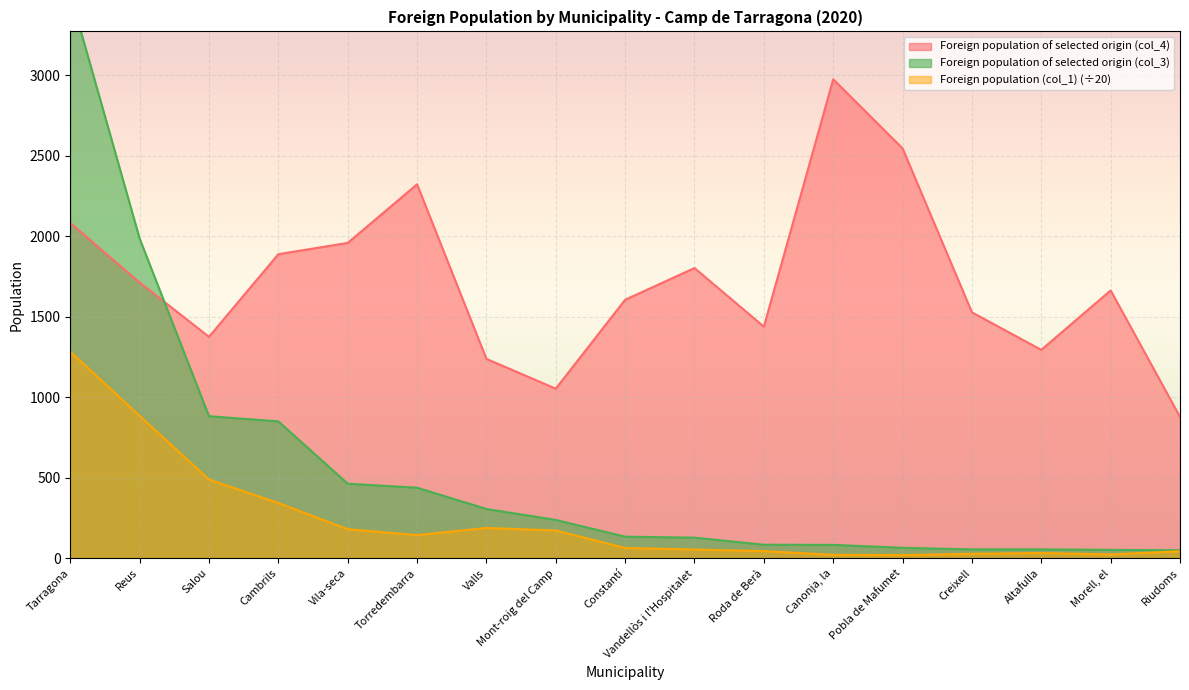

Which series has the largest range (max minus min)?

Foreign population of selected origin (col_3)